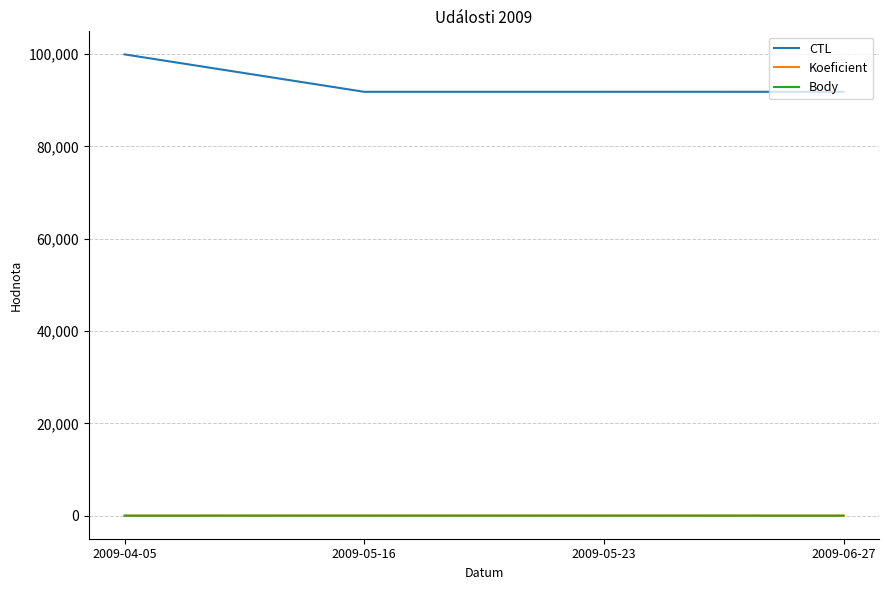

True or false: Body and Koeficient intersect in this chart.

False